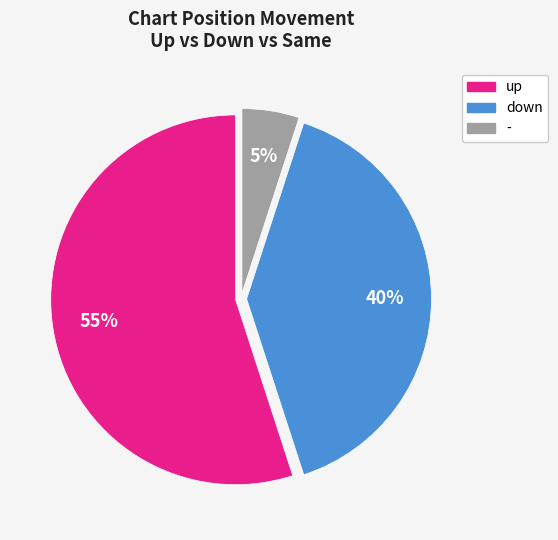

Between - and up, which is larger?

up